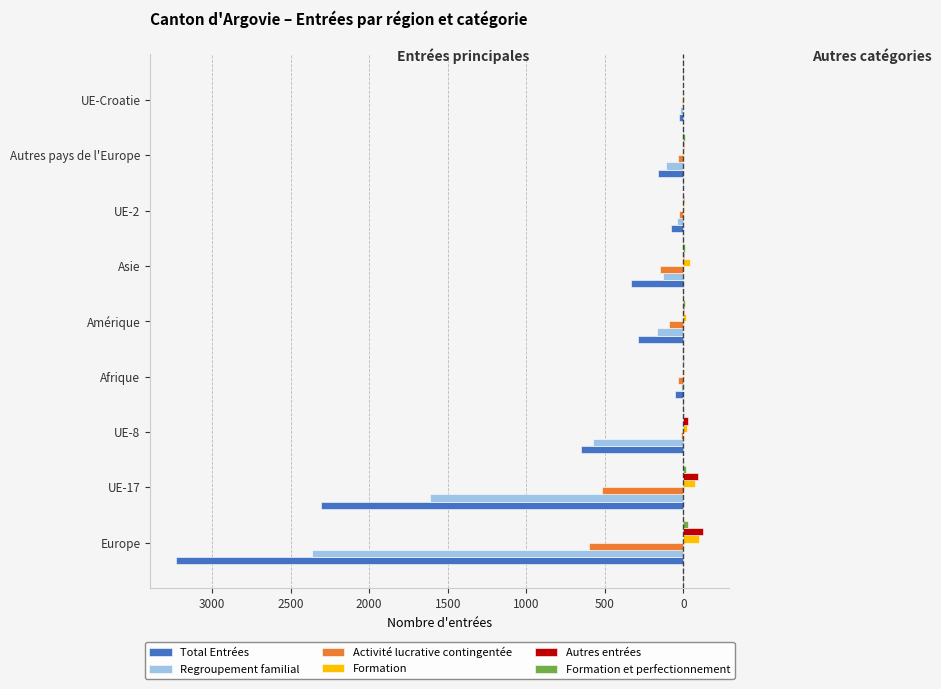

What is the difference between the maximum and second lowest values in the Autres entrées series?

125